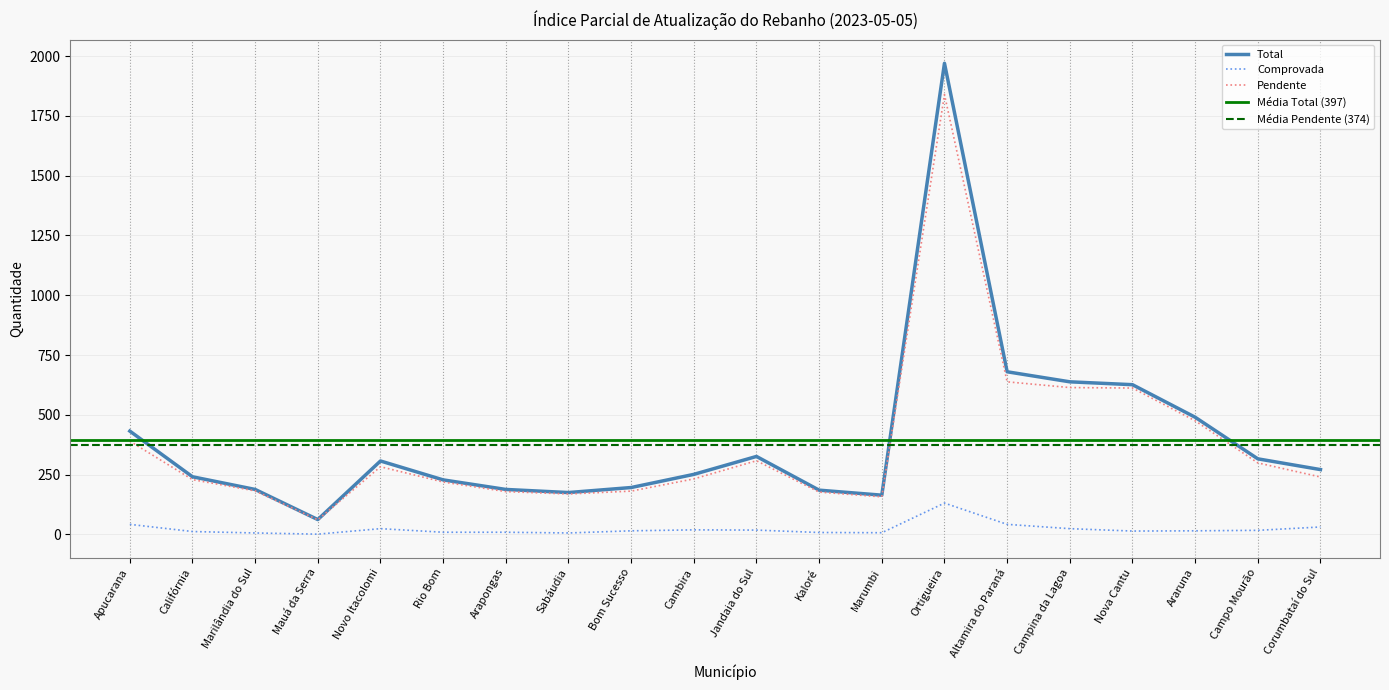

At which label does Pendente reach its peak?

Ortigueira